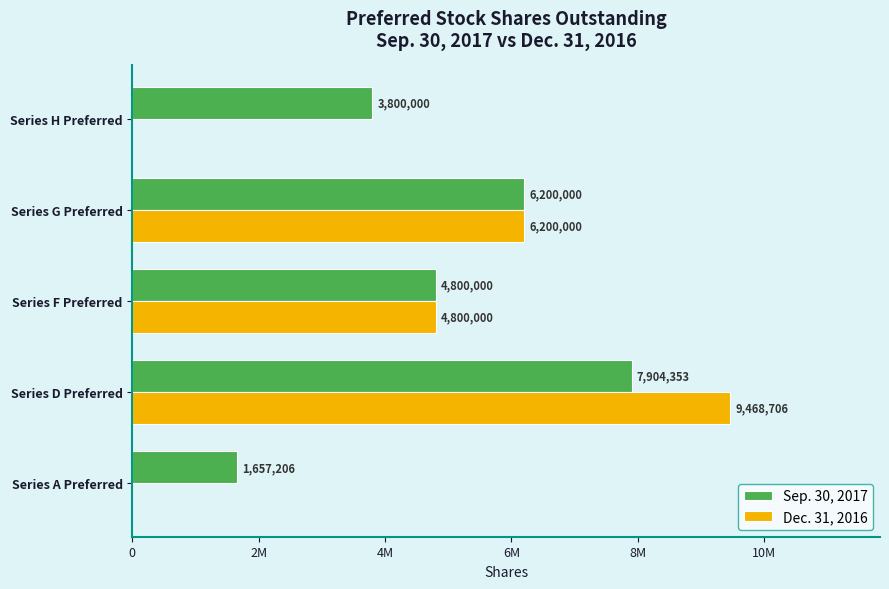

What are all the series names shown in the legend?

Sep. 30, 2017, Dec. 31, 2016